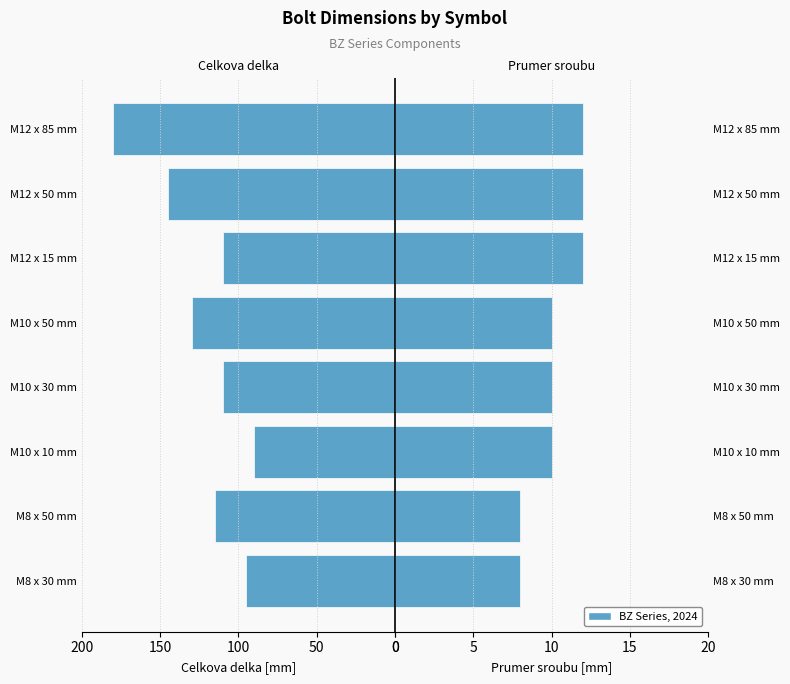

What position from the left is M10 x 30 mm?

4